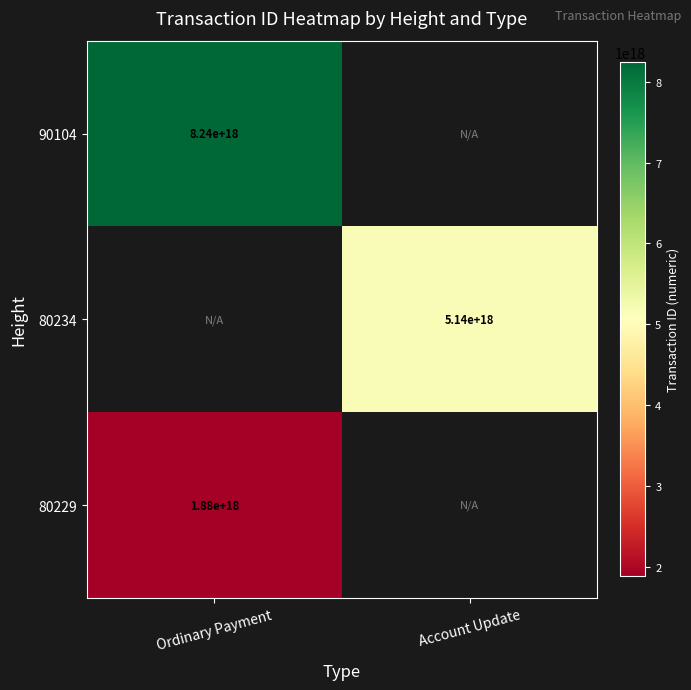

Which label corresponds to the largest value in the chart?

Ordinary Payment